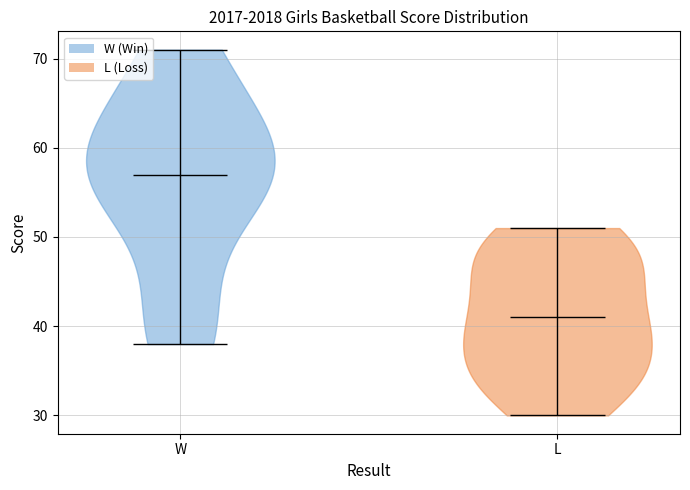

Where does the median line of the violin for W sit on the y-axis? The values are not printed on the chart, so give them approximately, as read against the axis.

57